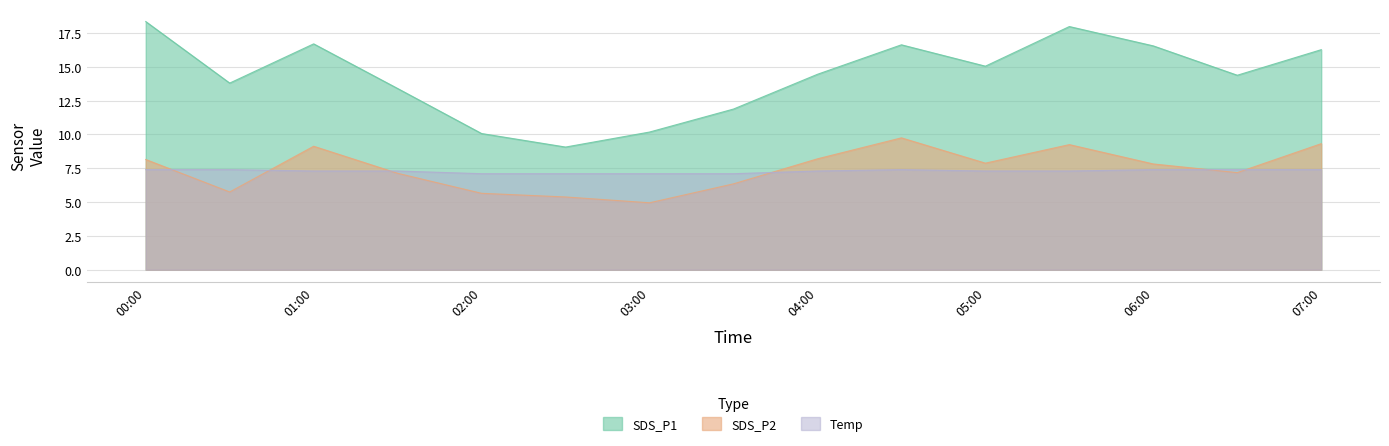

What is the difference between the maximum and minimum values in the SDS_P1 series?

9.3